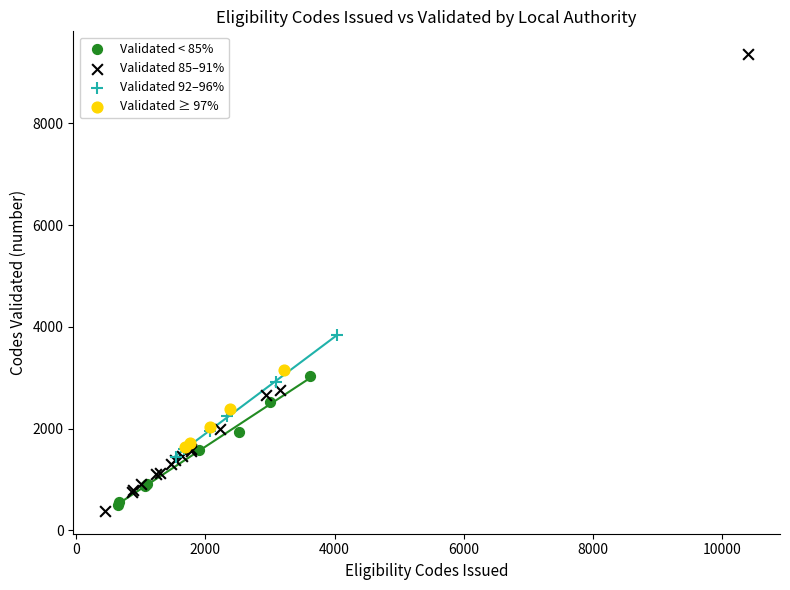

Which series has the widest spread of Y values?

Validated 85–91%